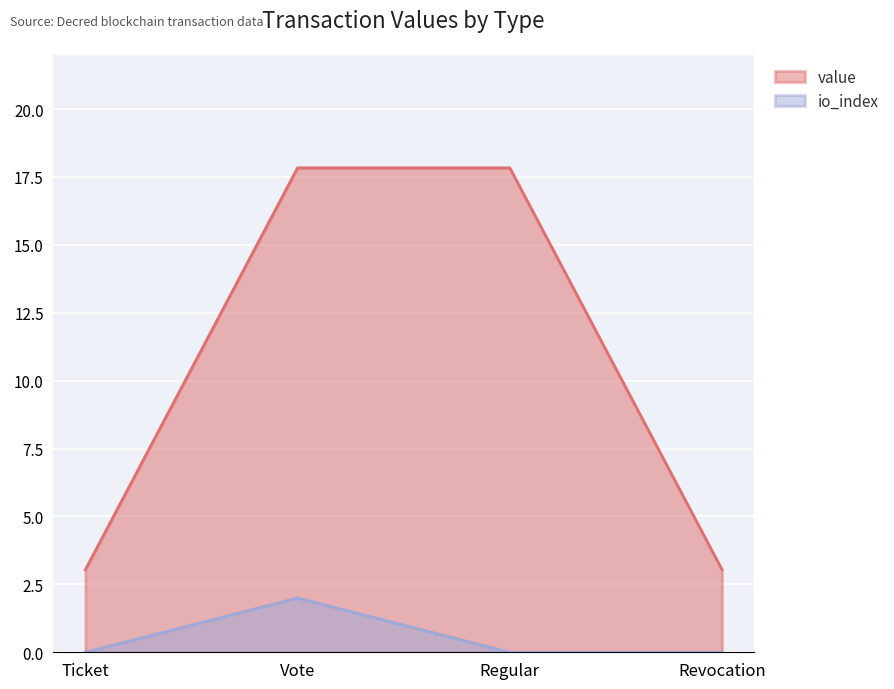

What are all the series names shown in the legend?

value, io_index